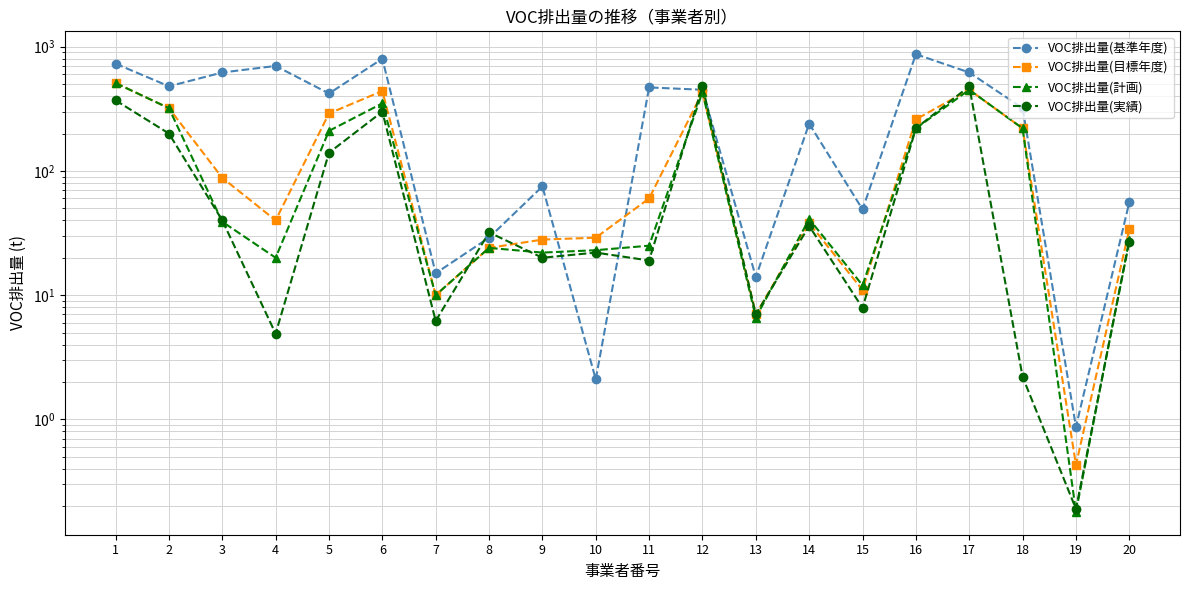

Count the number of categories in the chart.

20